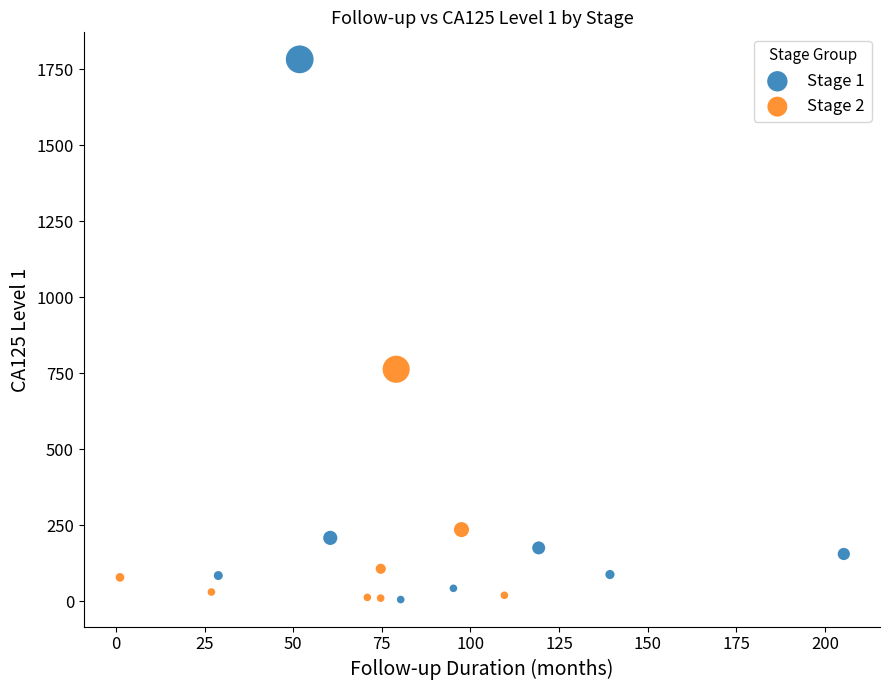

Which series has the largest Y range (max minus min)?

Stage 1